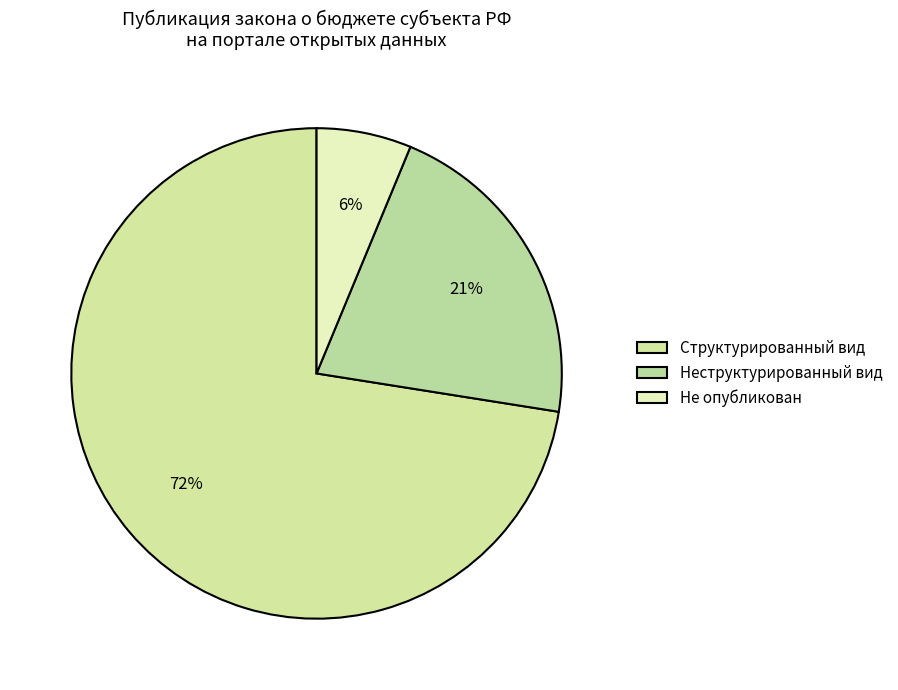

How many segments does this pie chart have?

3